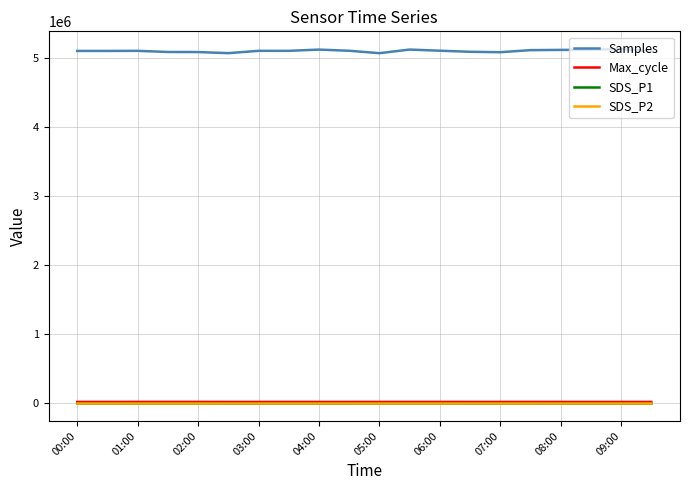

Does the chart have visible grid lines?

Yes